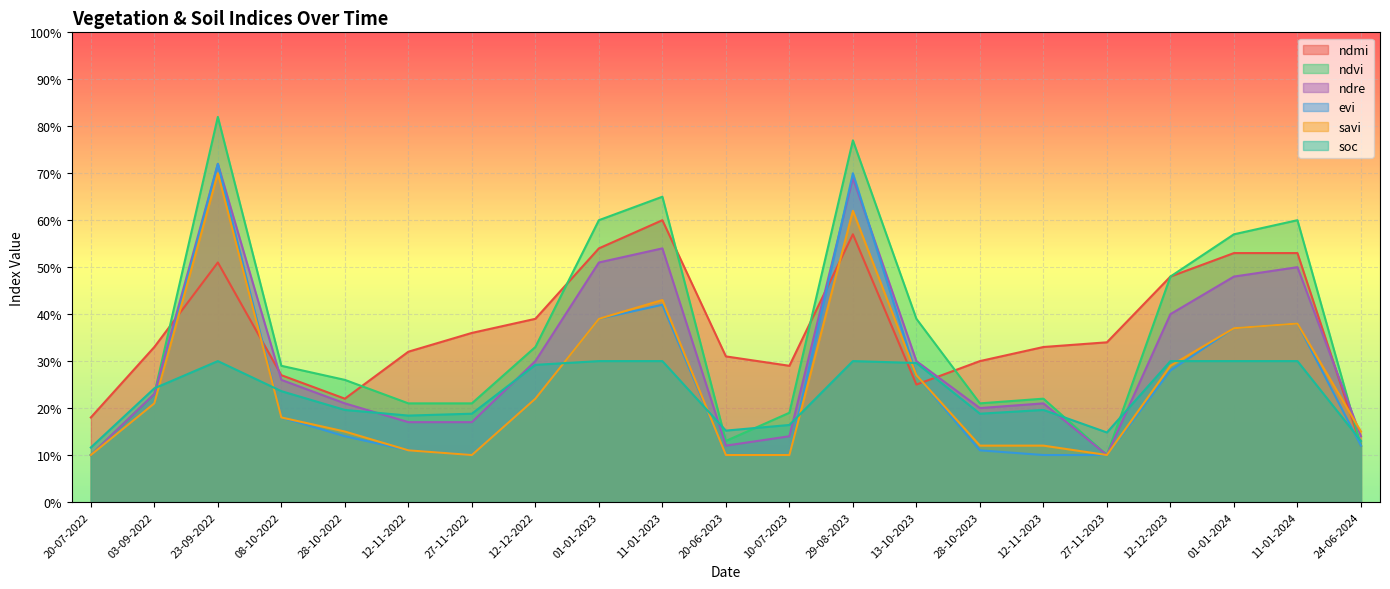

What is the minimum value shown in the chart?

0.1